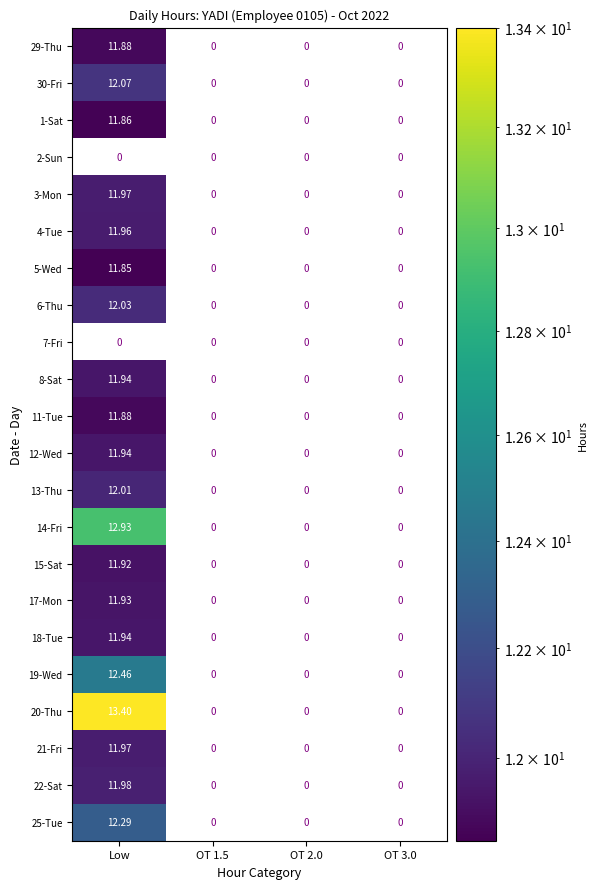

Which category has the highest value in the 30-Fri series?

Low